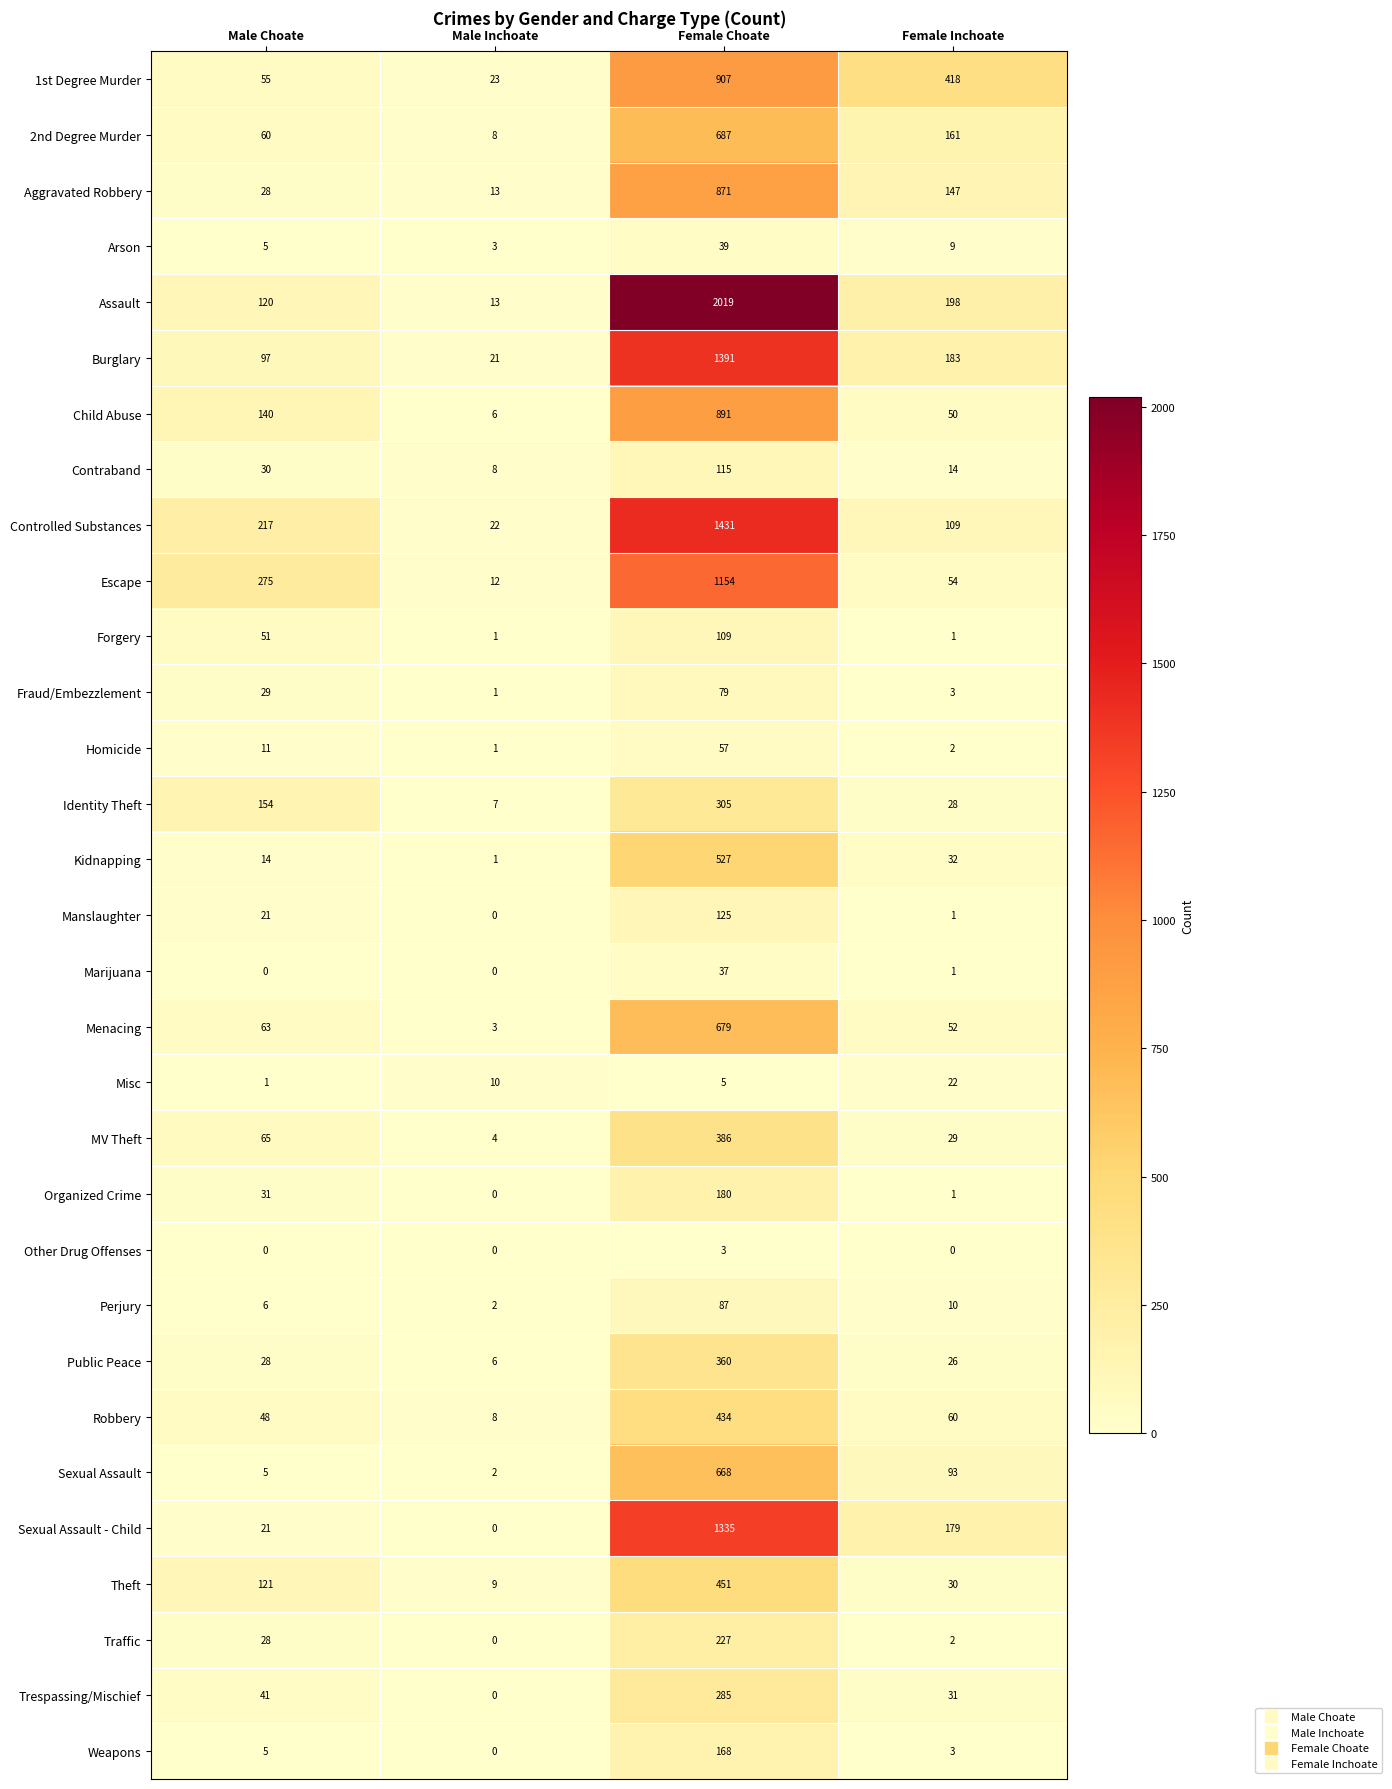

Rank the categories by Public Peace value from highest to lowest.

Female Choate, Male Choate, Female Inchoate, Male Inchoate